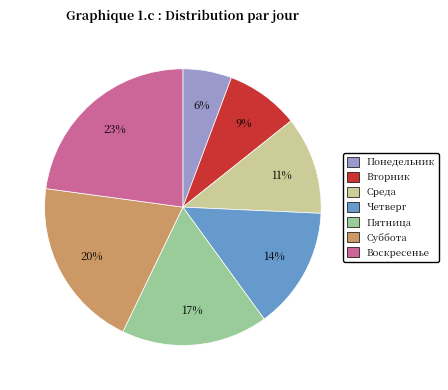

To the nearest percent, what percentage of the pie is Пятница?

17%